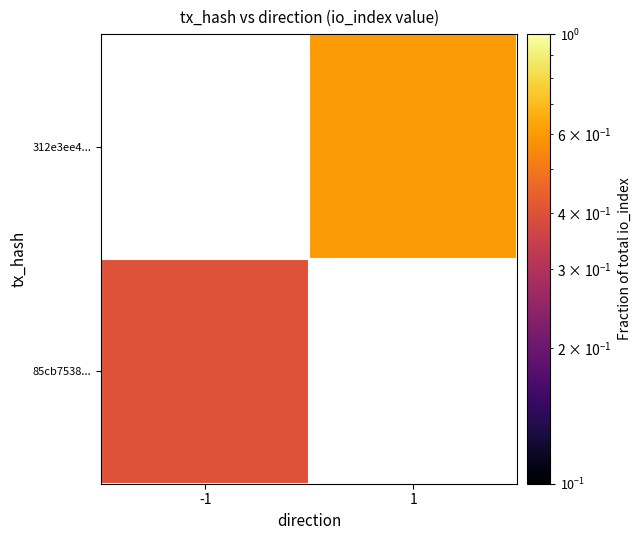

List the series in order of their overall mean, highest first.

85cb7538..., 312e3ee4...